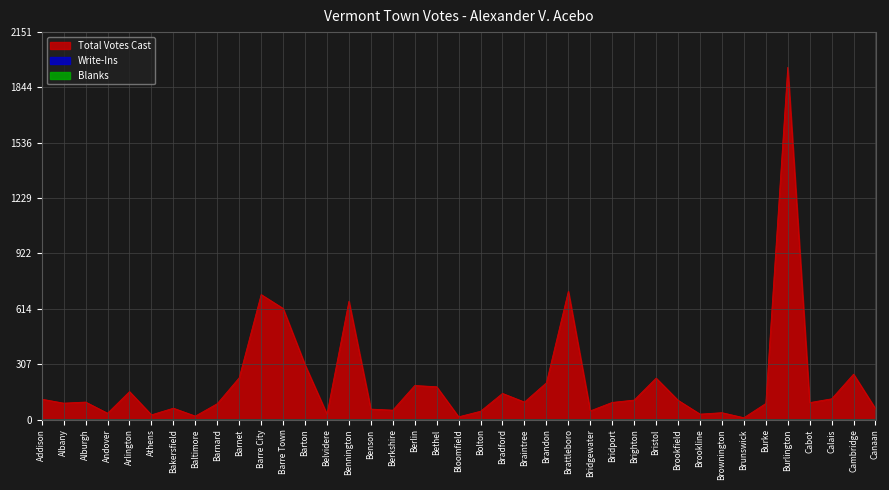

True or false: Total Votes Cast has a value of 252 at Cambridge.

True